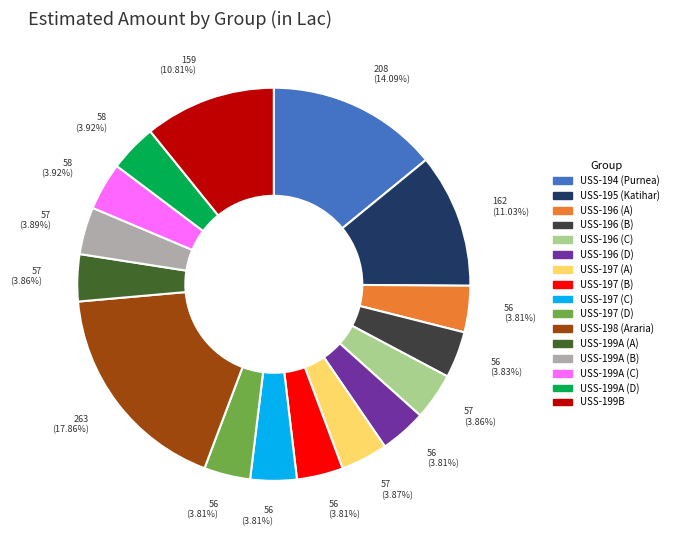

Which category has the biggest portion of the pie?

USS-198 (Araria)